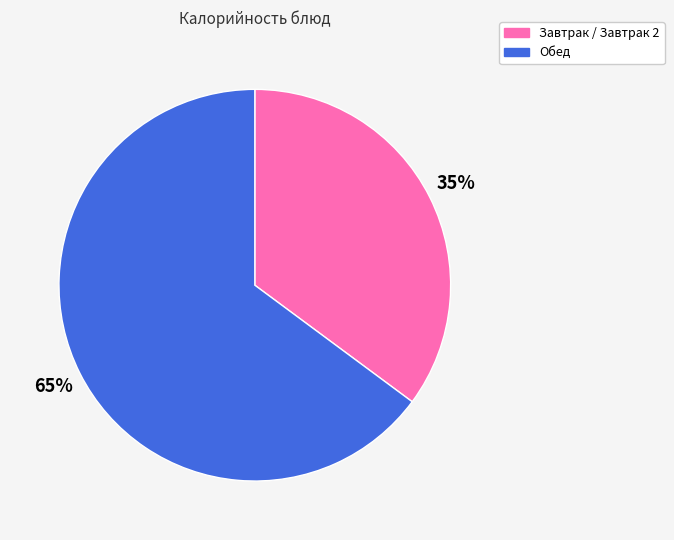

What is the smallest slice in the pie chart?

Завтрак / Завтрак 2